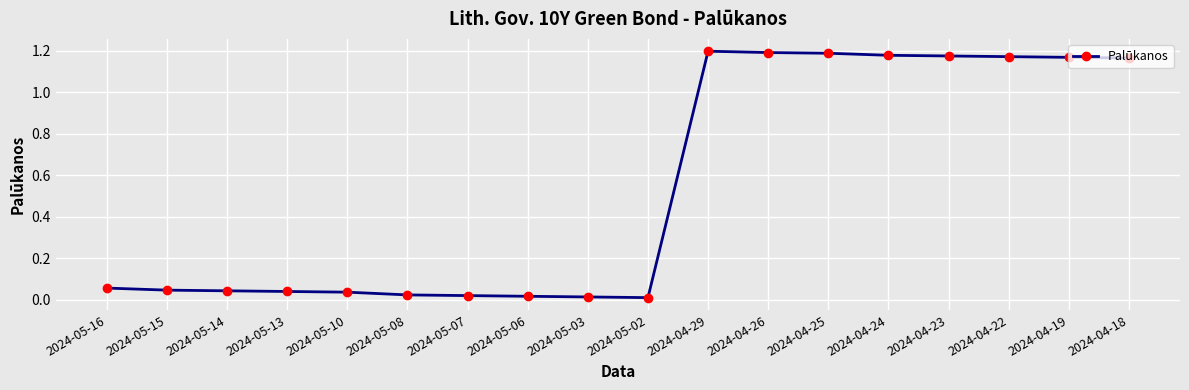

True or false: the data shows 0.1 at 2024-05-15.

False